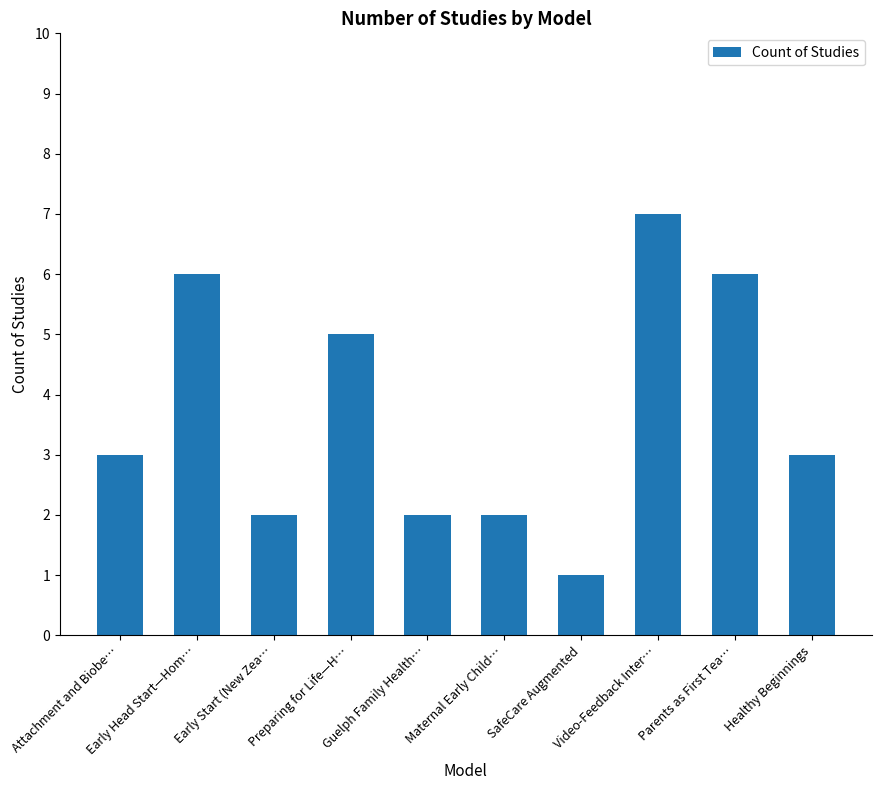

What is the value of the 8th bar from the left?

7